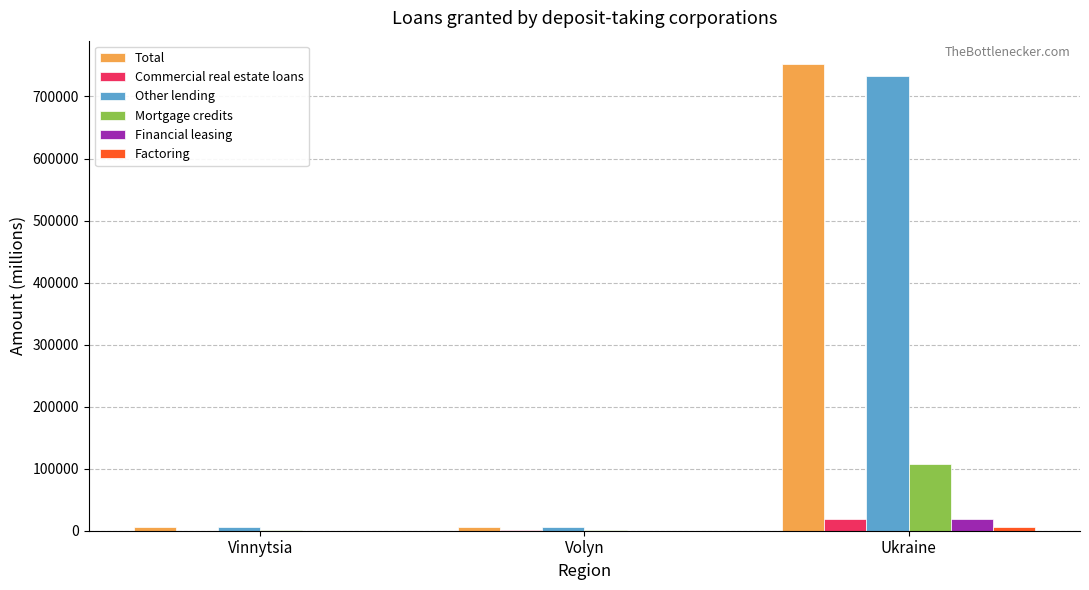

Between Vinnytsia and Ukraine, which series saw the biggest shift?

Total